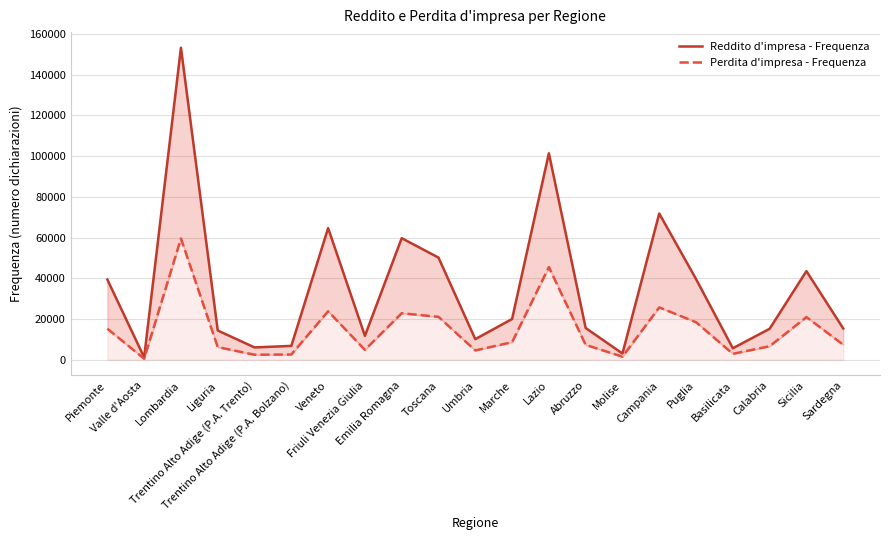

The value of Perdita d'impresa - Frequenza at Sicilia is 20970. True or false?

True